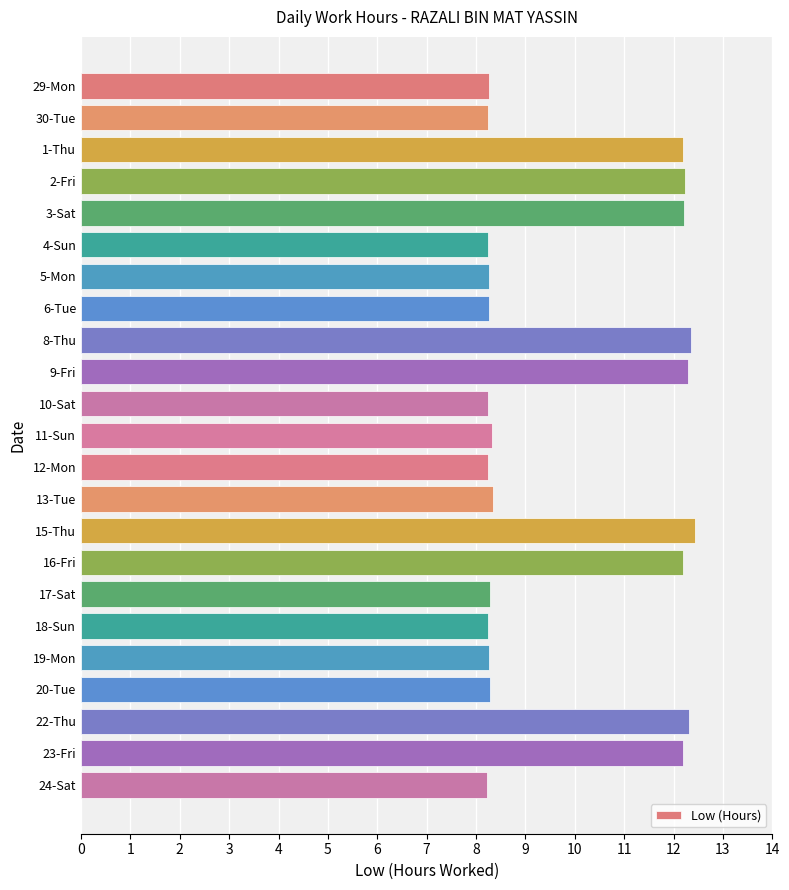

What is the maximum value shown in the chart?

12.4